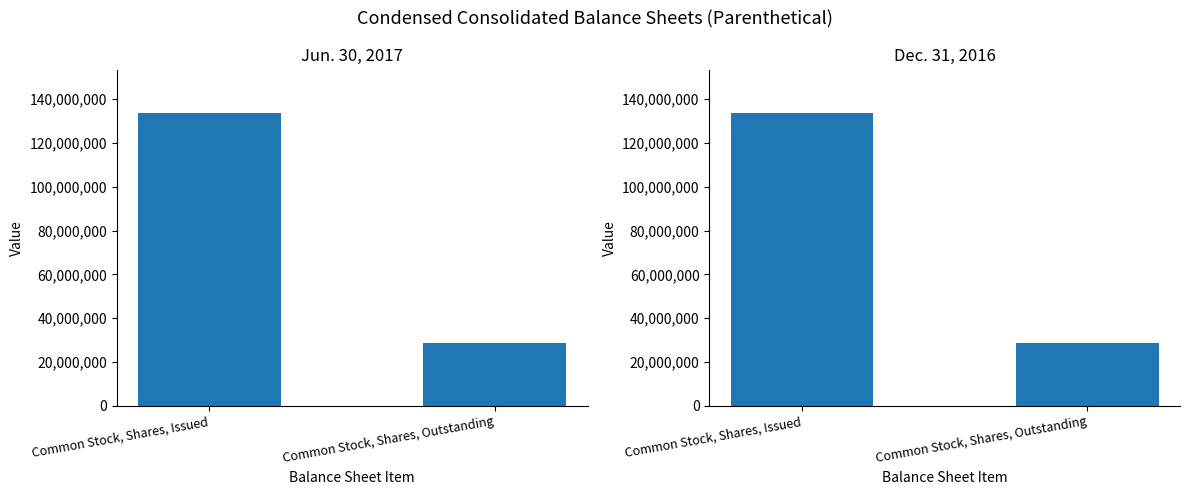

Where is Jun. 30, 2017 nearest to the value 80973237?

Common Stock, Shares, Issued